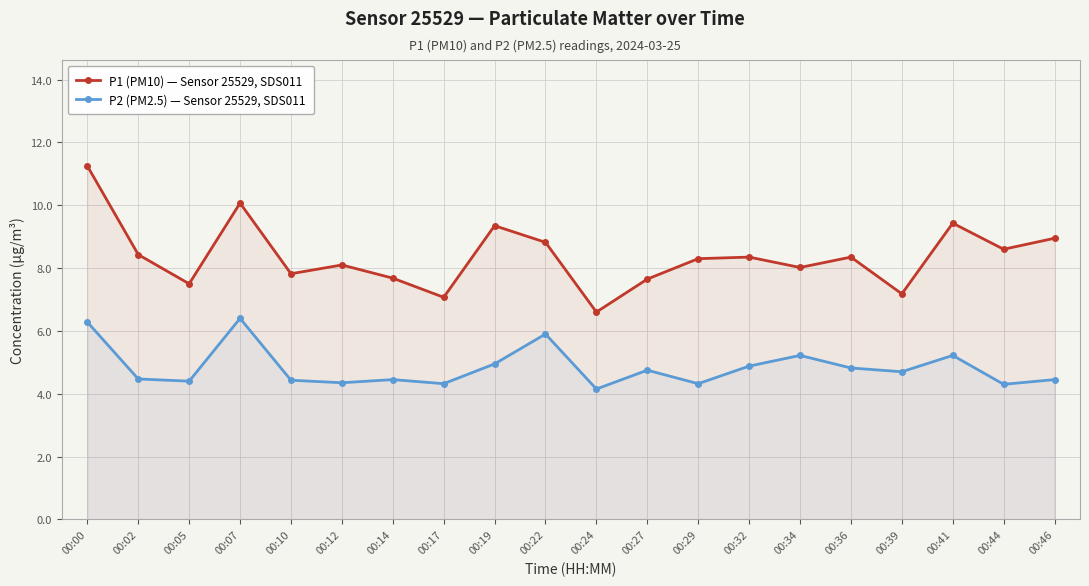

Reading left to right, extract all data points from this chart.

P1 (PM10) — Sensor 25529, SDS011: 11.2	8.4	7.5	10.1	7.8	8.1	7.7	7.1	9.3	8.8	6.6	7.7	8.3	8.3	8.0	8.3	7.2	9.4	8.6	8.9
P2 (PM2.5) — Sensor 25529, SDS011: 6.3	4.5	4.4	6.4	4.4	4.3	4.5	4.3	5.0	5.9	4.2	4.8	4.3	4.9	5.2	4.8	4.7	5.2	4.3	4.5